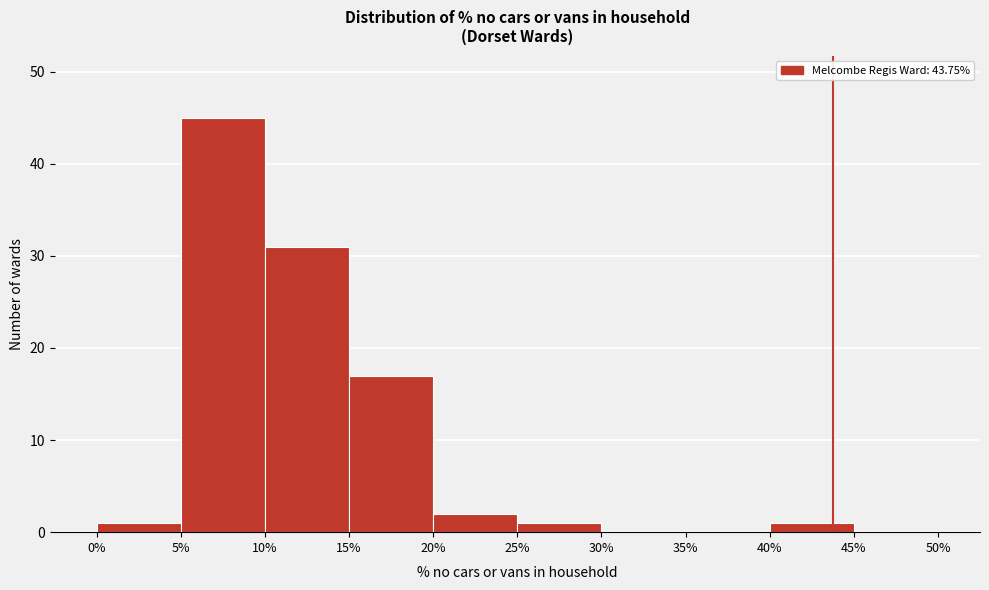

What is the height of the bar covering 0% to 5% on the x-axis? The values are not printed on the chart, so give them approximately, as read against the axis.

1